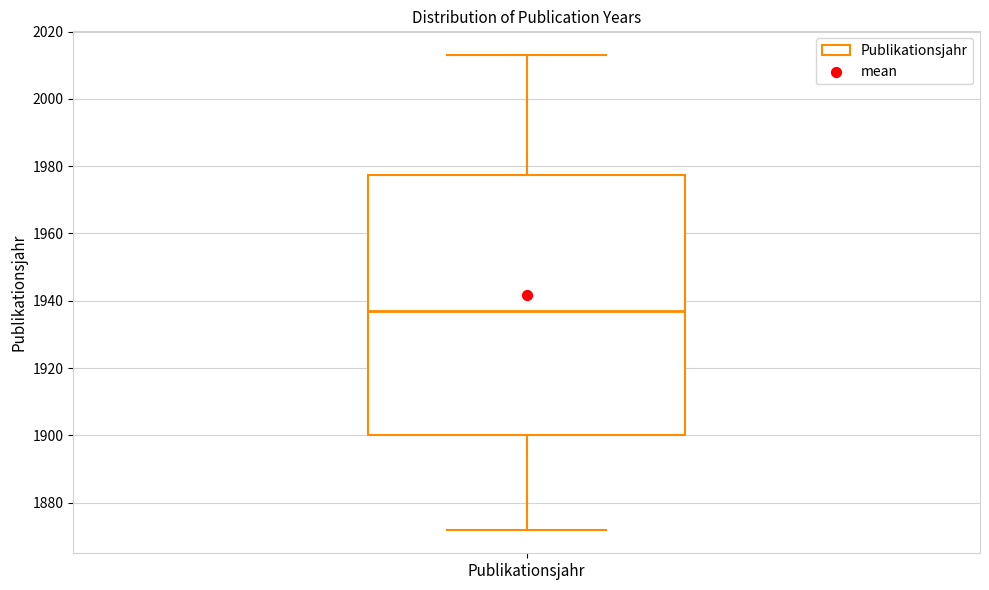

Read this box plot against the y-axis: the position of the median line, the range covered by the box, and the ends of both whiskers. The values are not printed on the chart, so give them approximately, as read against the axis.

median 1938, box 1900 to 1978, whiskers 1872 to 2014